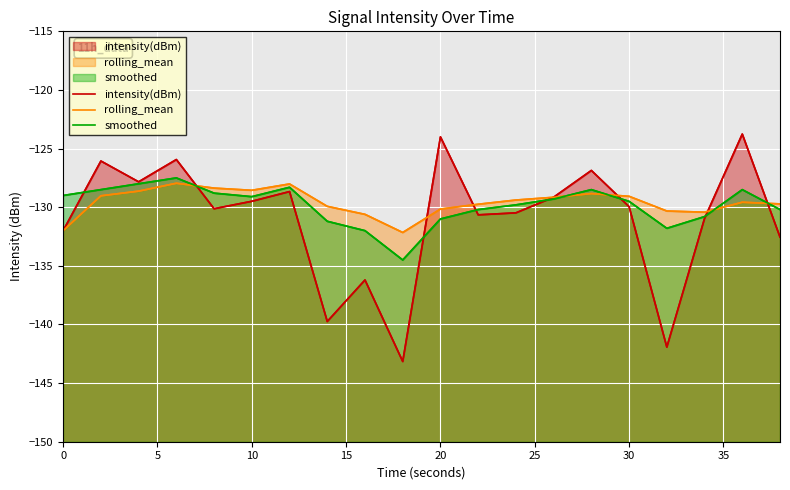

At how many categories does at least one series exceed -140?

20